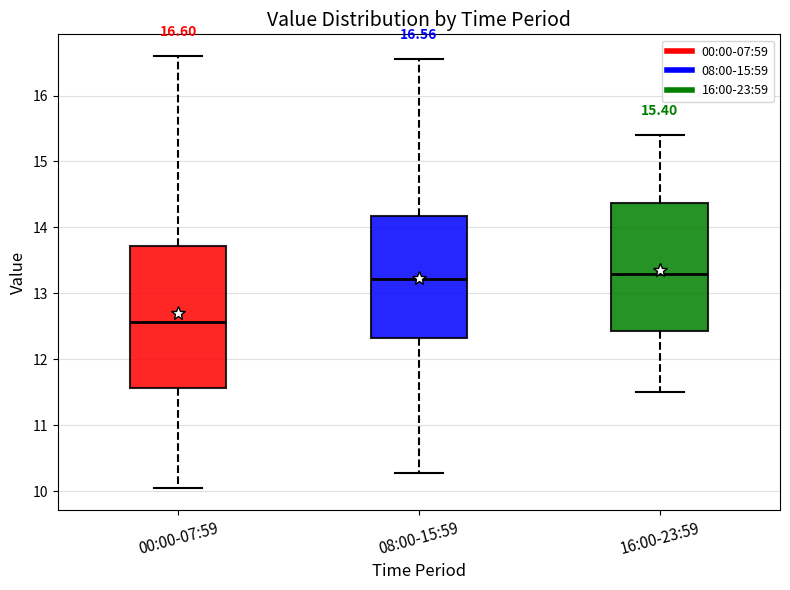

Which box is the tallest, from its lower edge to its upper edge?

00:00-07:59